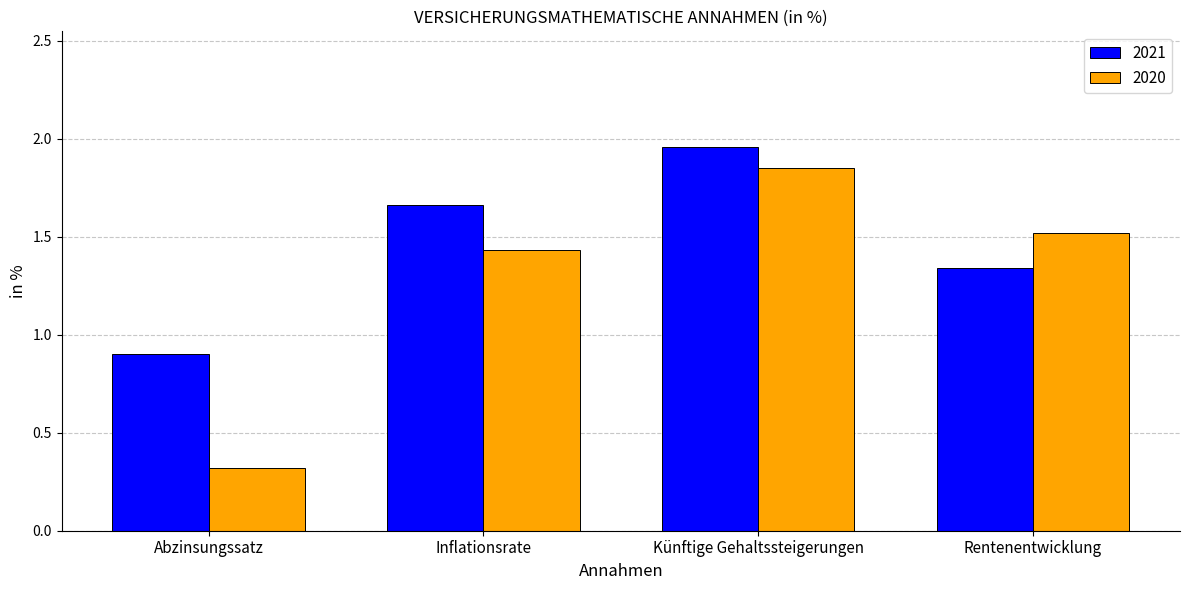

What is the difference between the highest and lowest values at Inflationsrate?

0.2